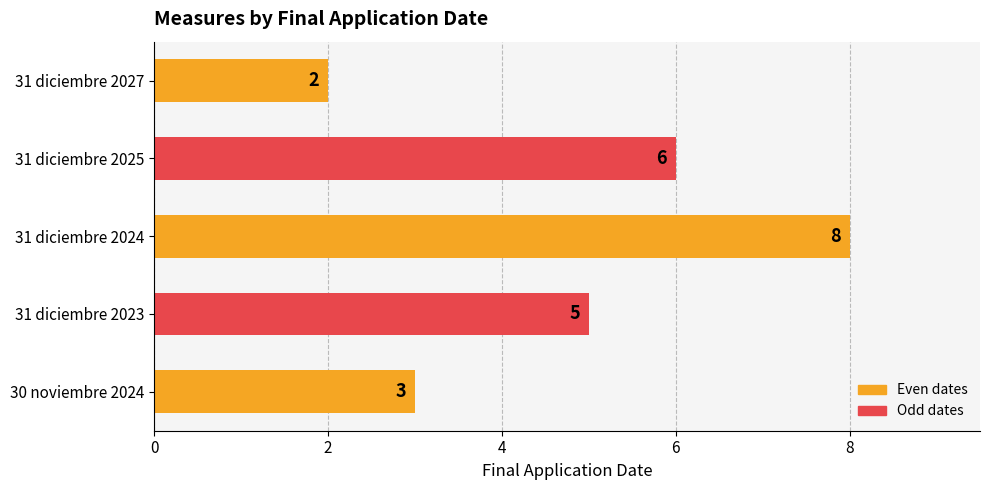

What is the change in value from 30 noviembre 2024 to 31 diciembre 2023?

+2